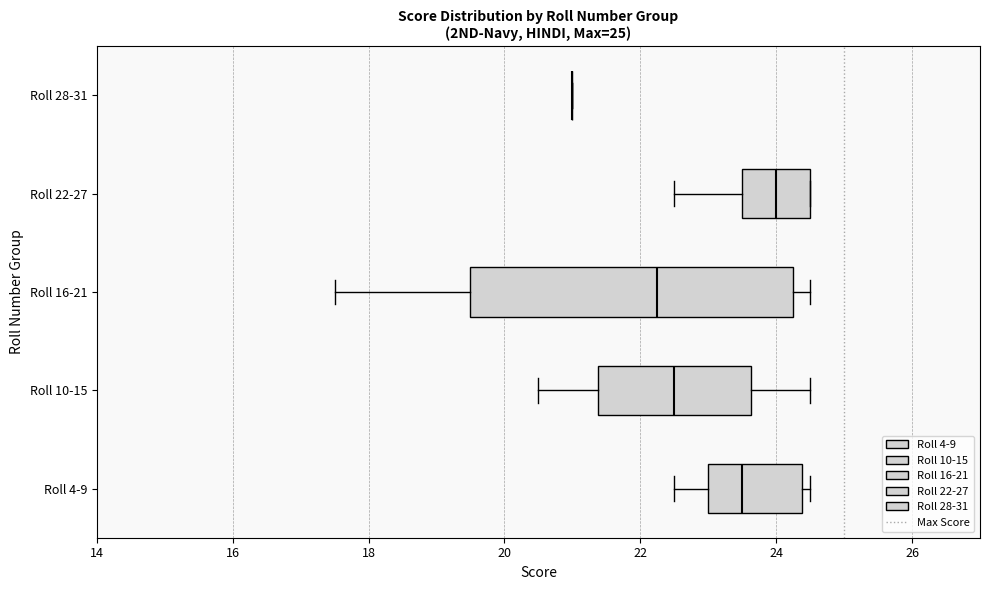

Reading bottom to top, transcribe this box plot: for each box, give where its median line is, the range the box spans, and where its two whiskers end, as read against the x-axis. The values are not printed on the chart, so give them approximately, as read against the axis.

Roll 4-9: median 23.6, box 23.0 to 24.4, whiskers 22.6 to 24.6
Roll 10-15: median 22.6, box 21.4 to 23.6, whiskers 20.6 to 24.6
Roll 16-21: median 22.2, box 19.6 to 24.2, whiskers 17.6 to 24.6
Roll 22-27: median 24.0, box 23.6 to 24.6, whiskers 22.6 to 24.6
Roll 28-31: box collapsed to a line at 21.0, whiskers 21.0 to 21.0